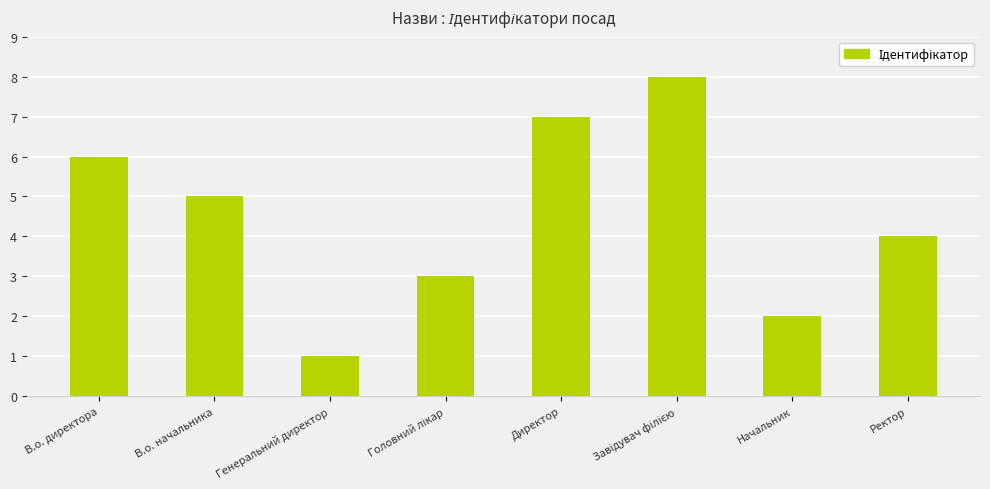

Is it true that the value at В.о. директора is 6?

True